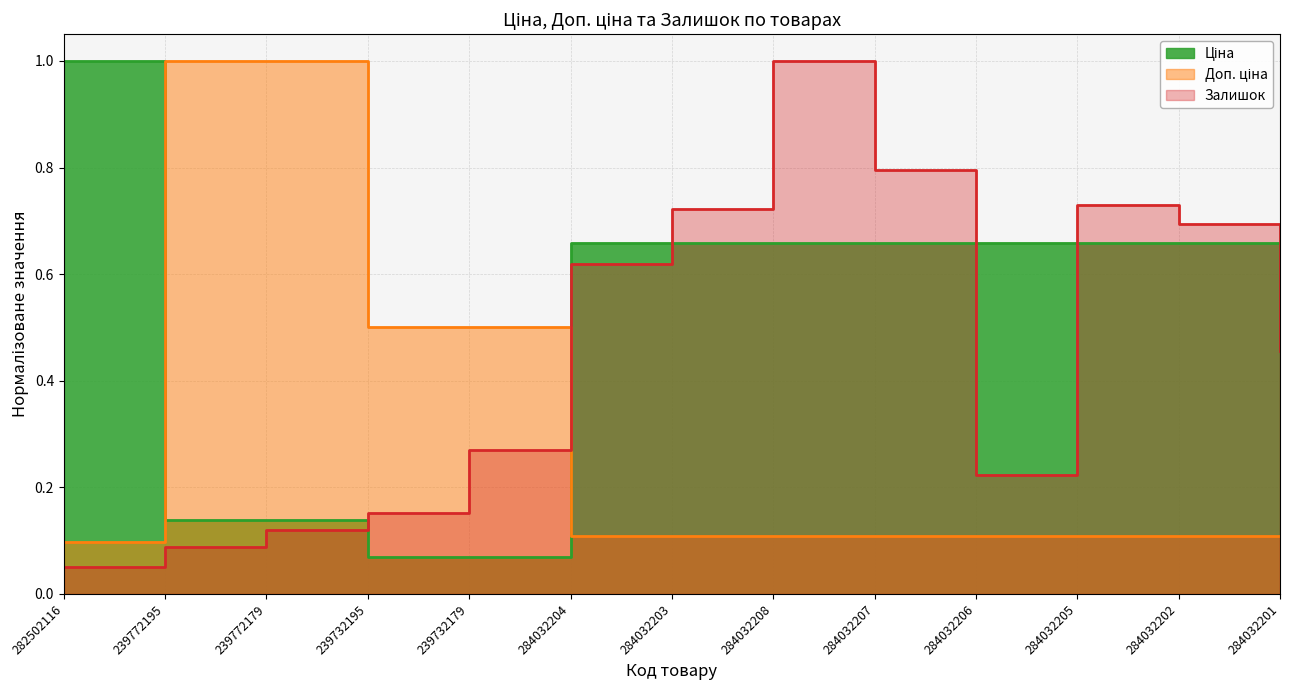

True or false: Ціна has more than 0 interior local peaks.

False